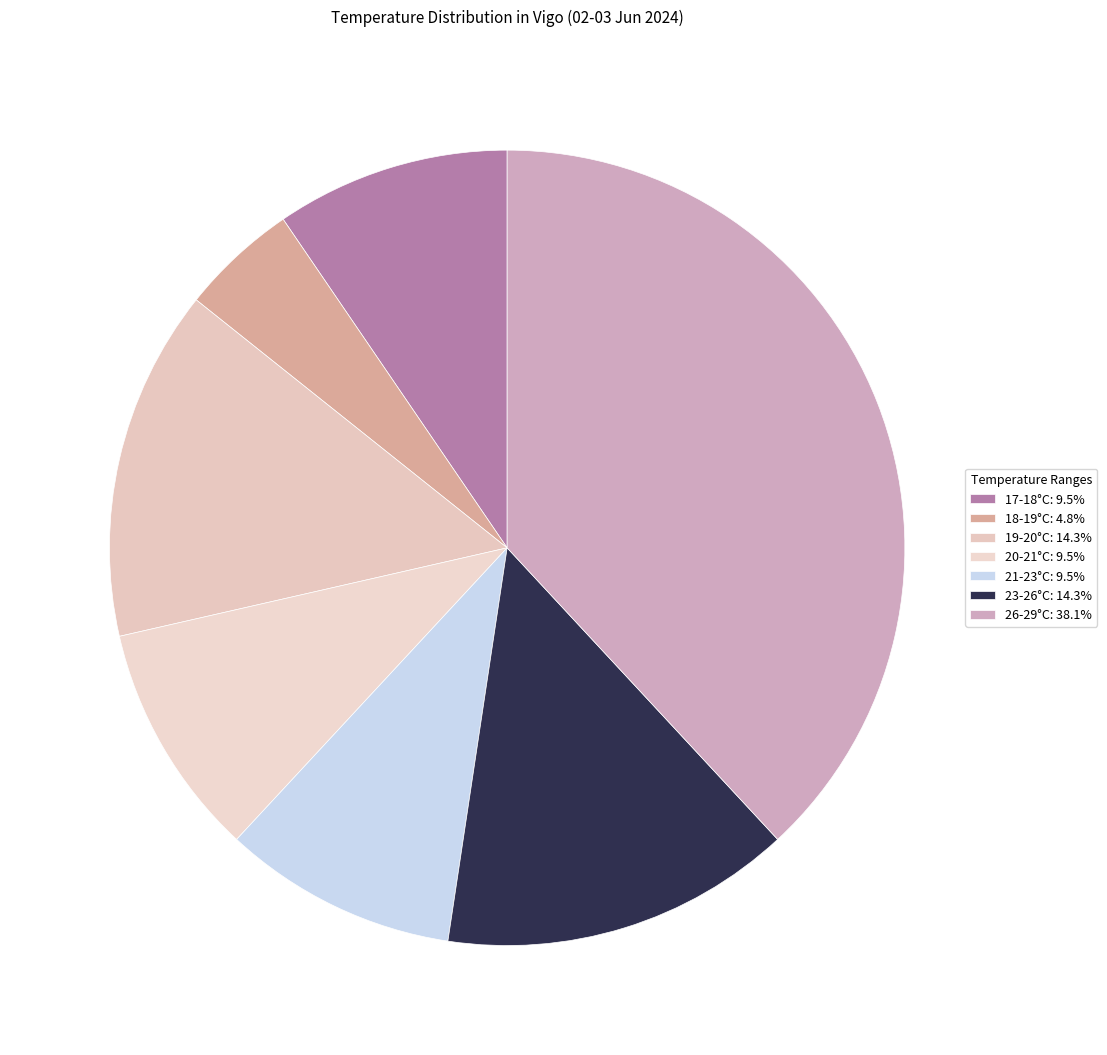

Count the number of slices in the pie.

7